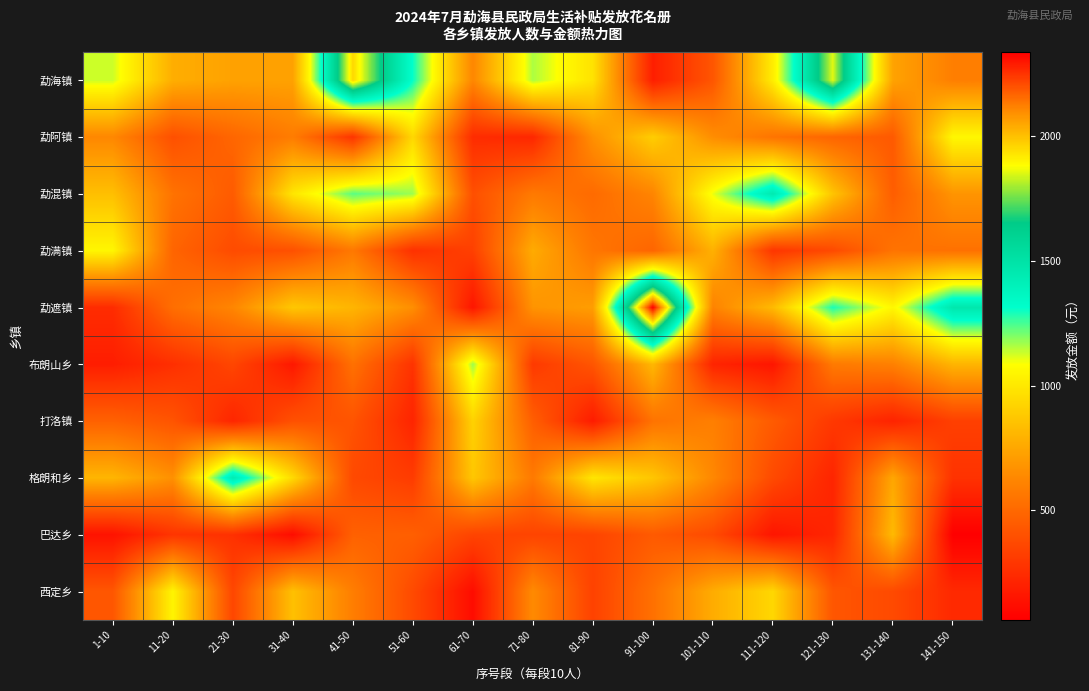

Which has a higher value, 111-120 or 131-140?

111-120